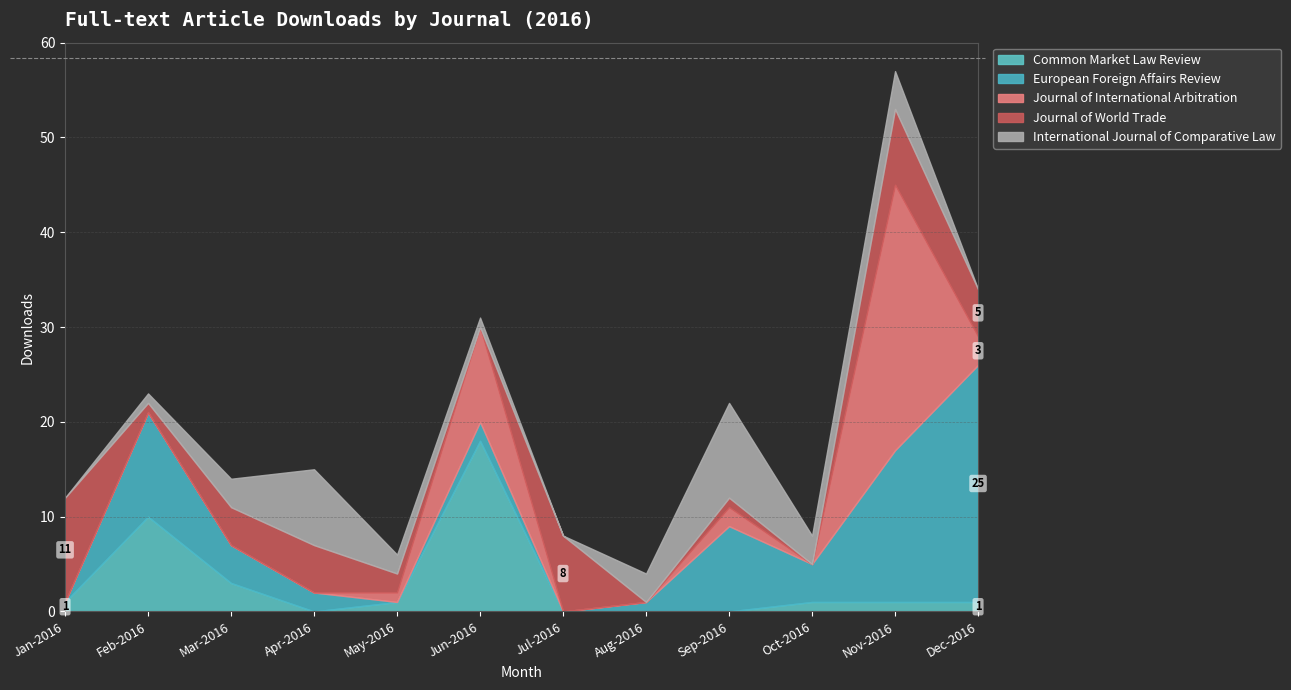

What is the difference between the maximum and second lowest values in the European Foreign Affairs Review series?

25